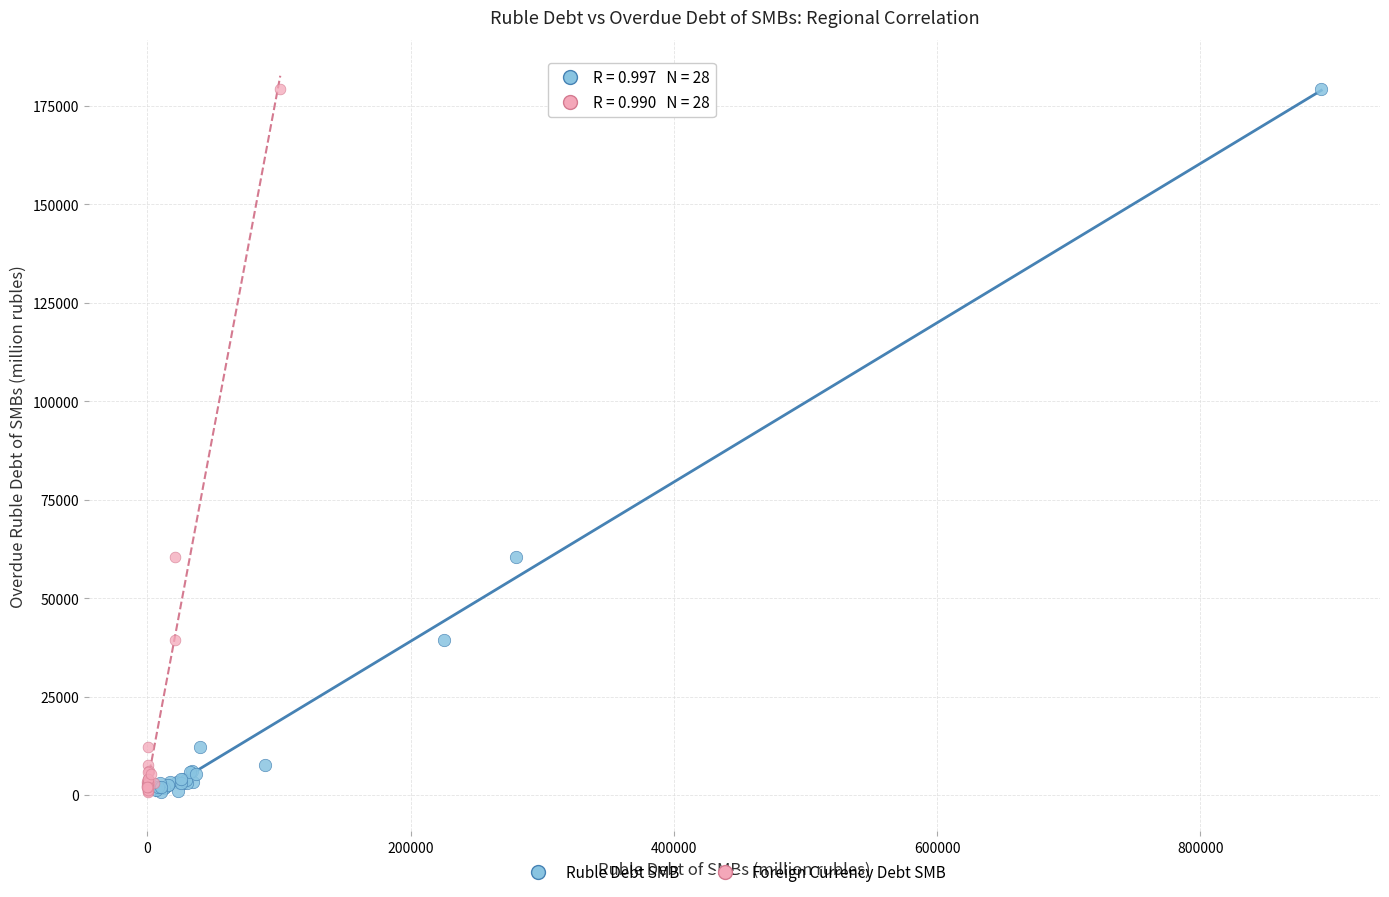

What are all the series names shown in the legend?

Ruble Debt SMB, Foreign Currency Debt SMB